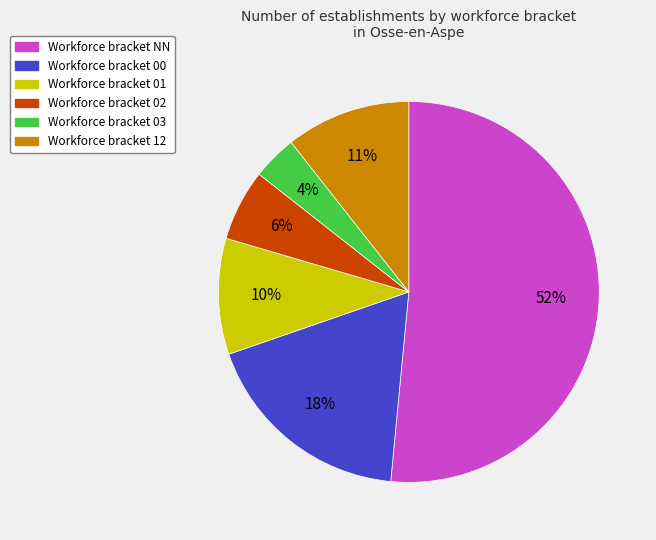

Is there any slice that represents more than half of the pie?

Yes